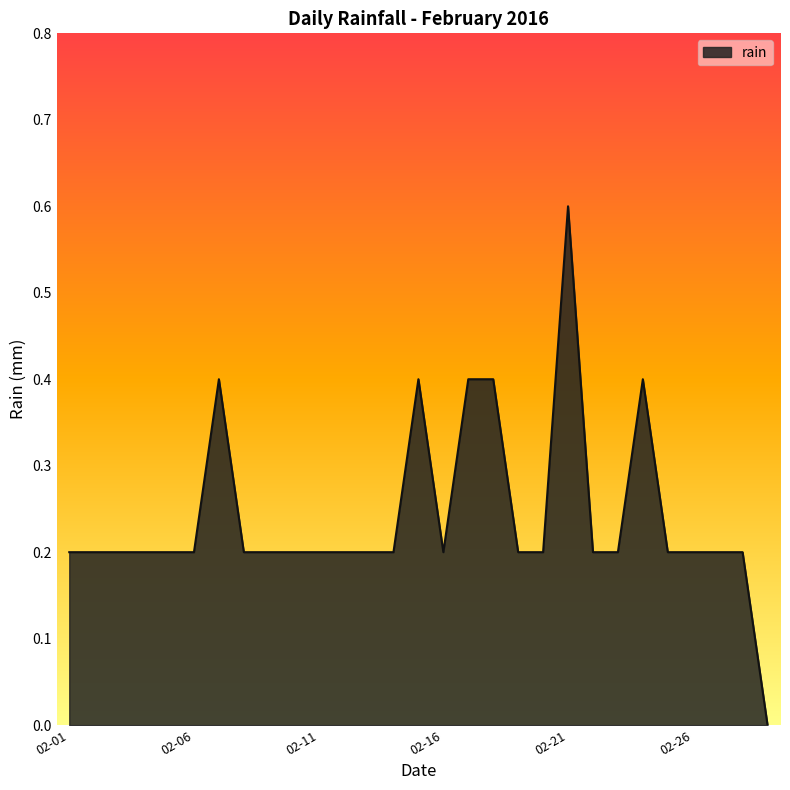

What is the difference between the maximum and minimum values?

0.6